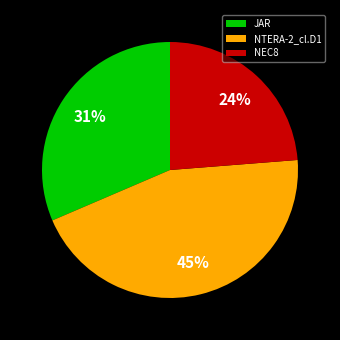

Does any single category account for the majority?

No